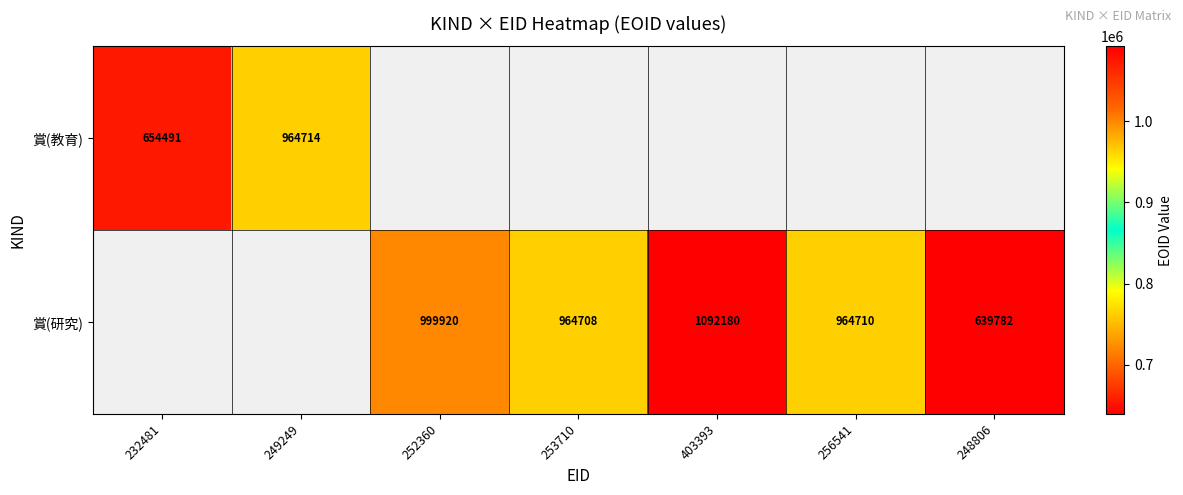

True or false: 賞(研究) has a value of 299606 at 253710.

False